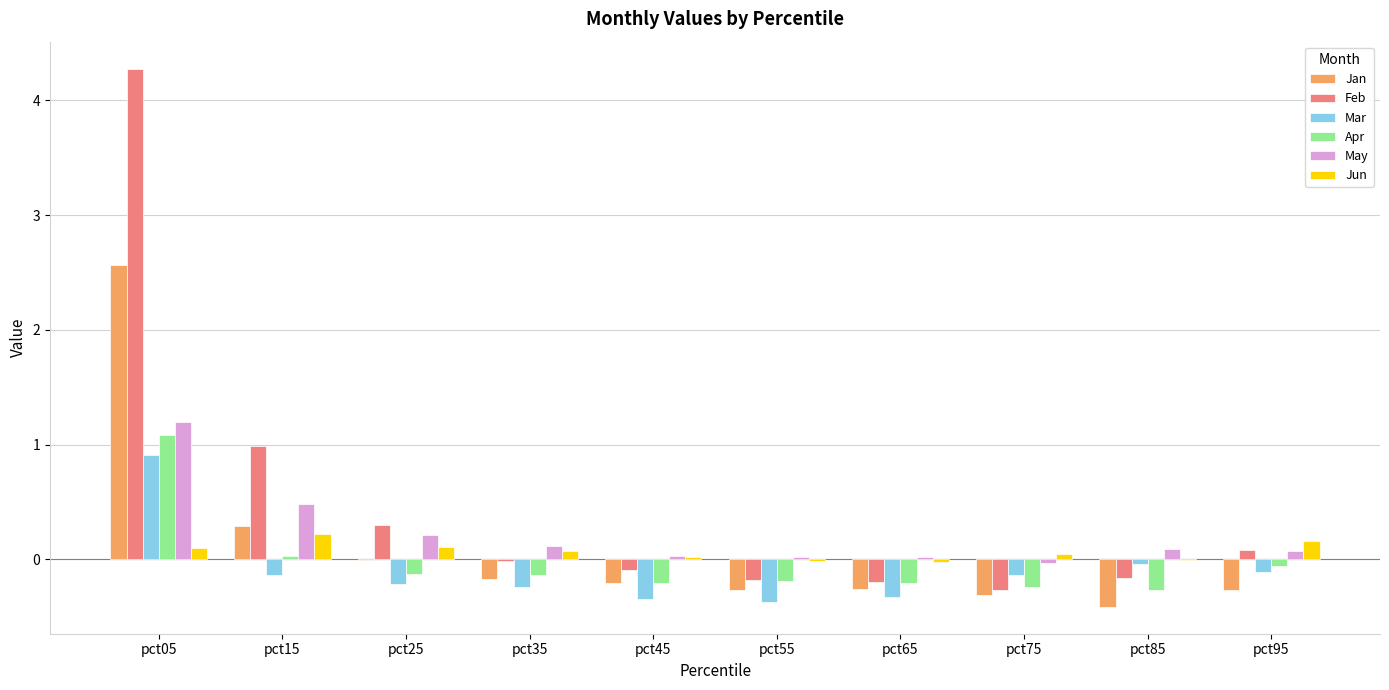

What is the greatest value displayed?

4.3